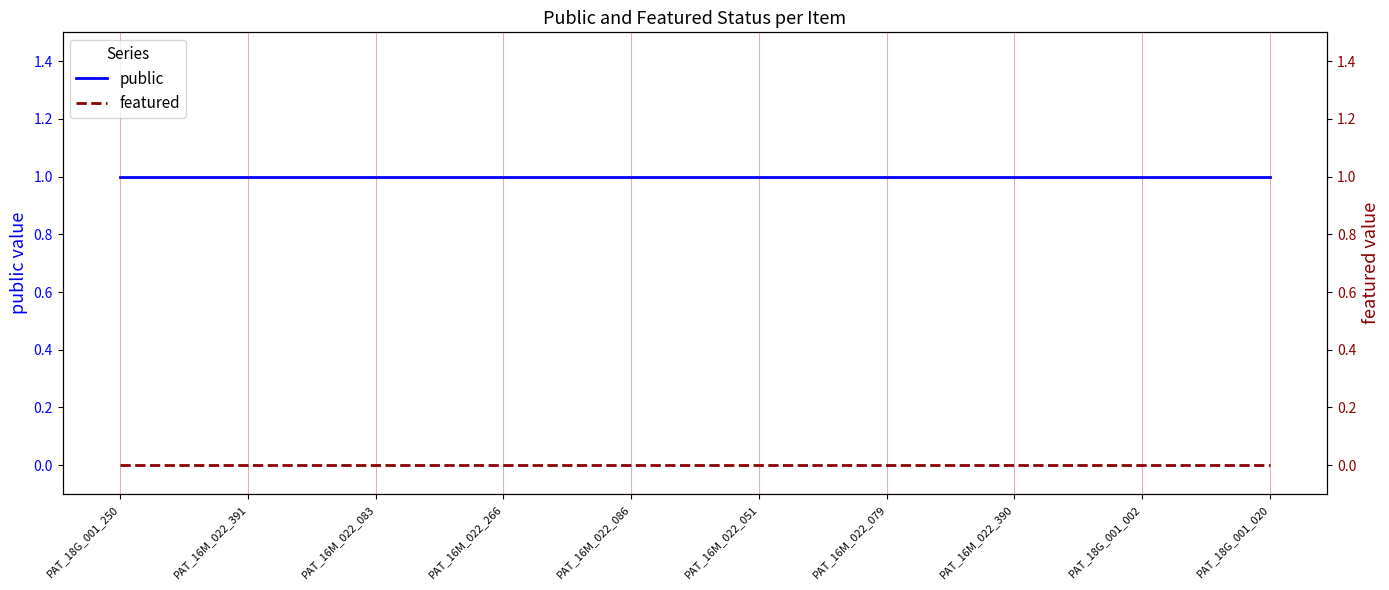

What is the maximum value shown in the chart?

1